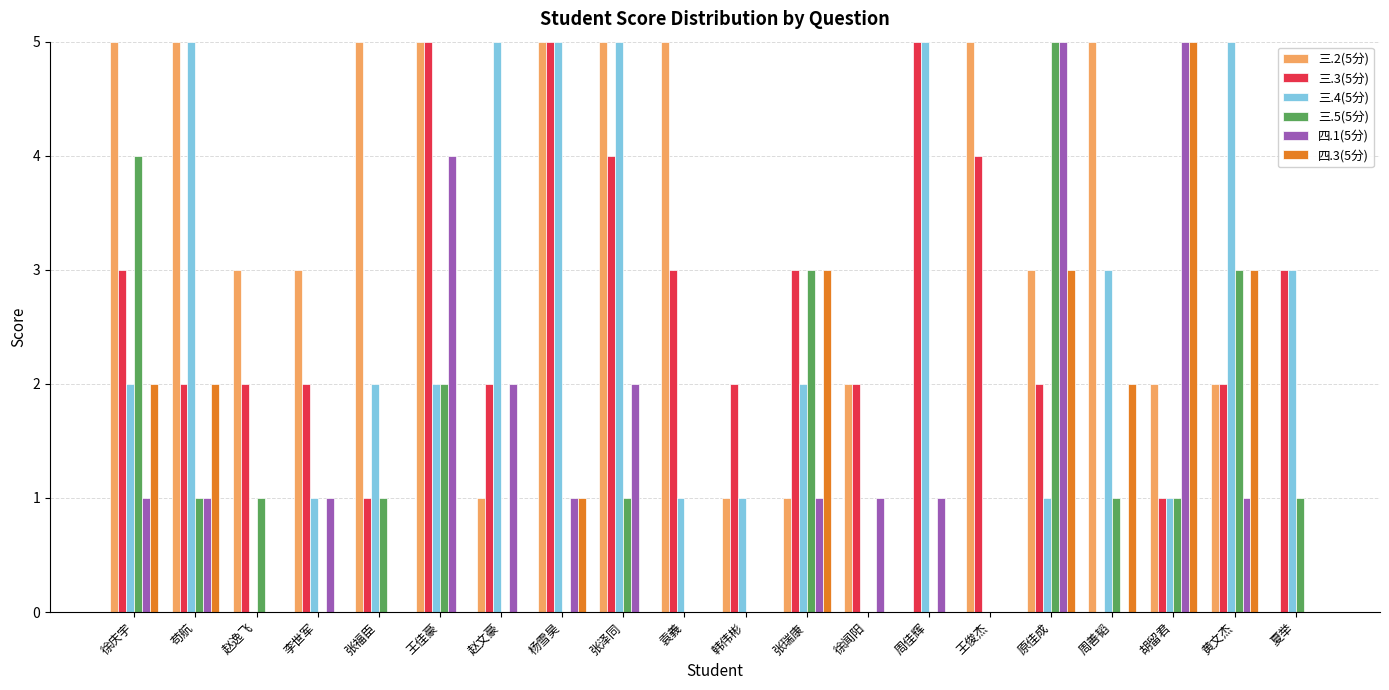

What is the average value of the 三.5(5分) series?

1